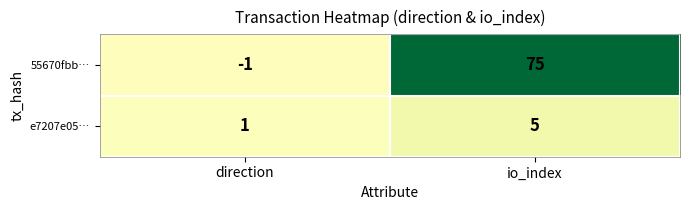

Which category has the lowest value across all series?

direction